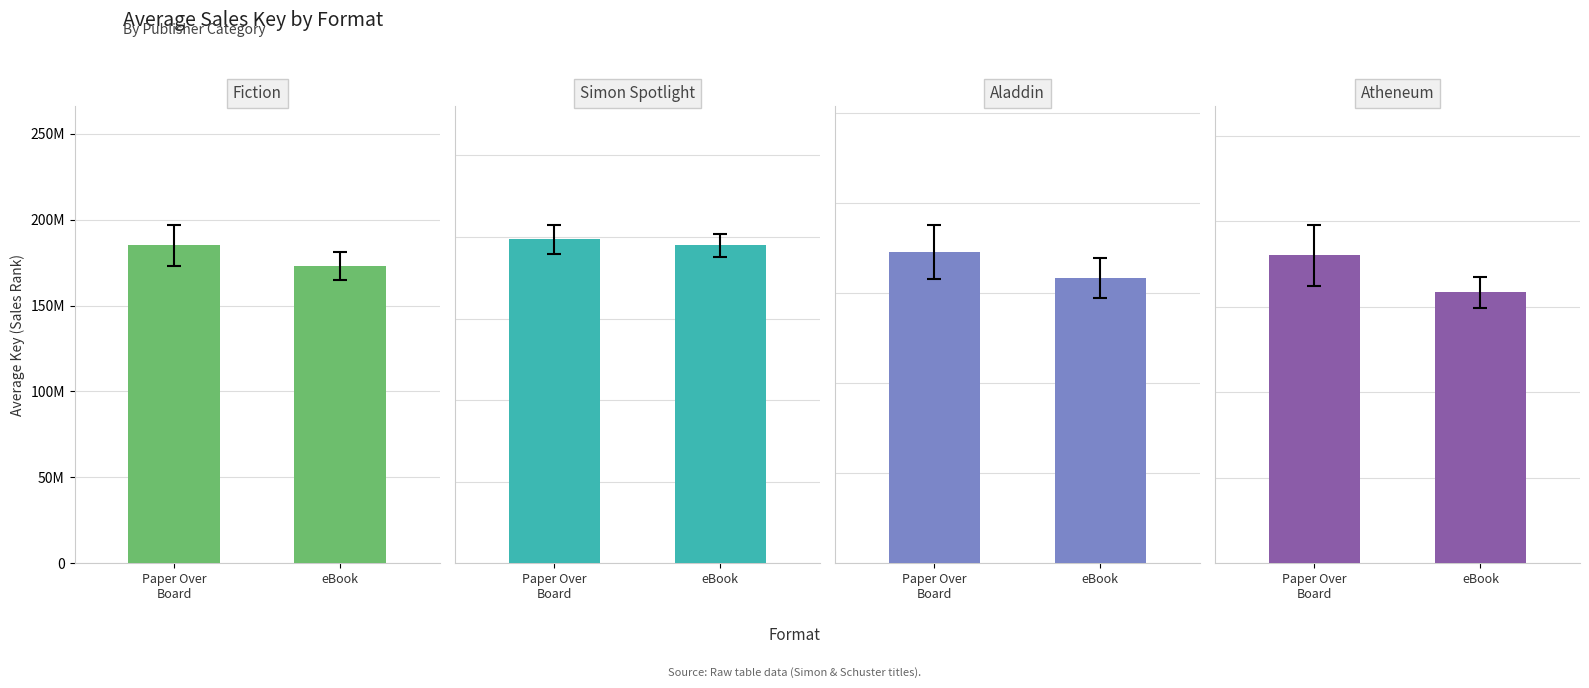

What position from the right is eBook?

1